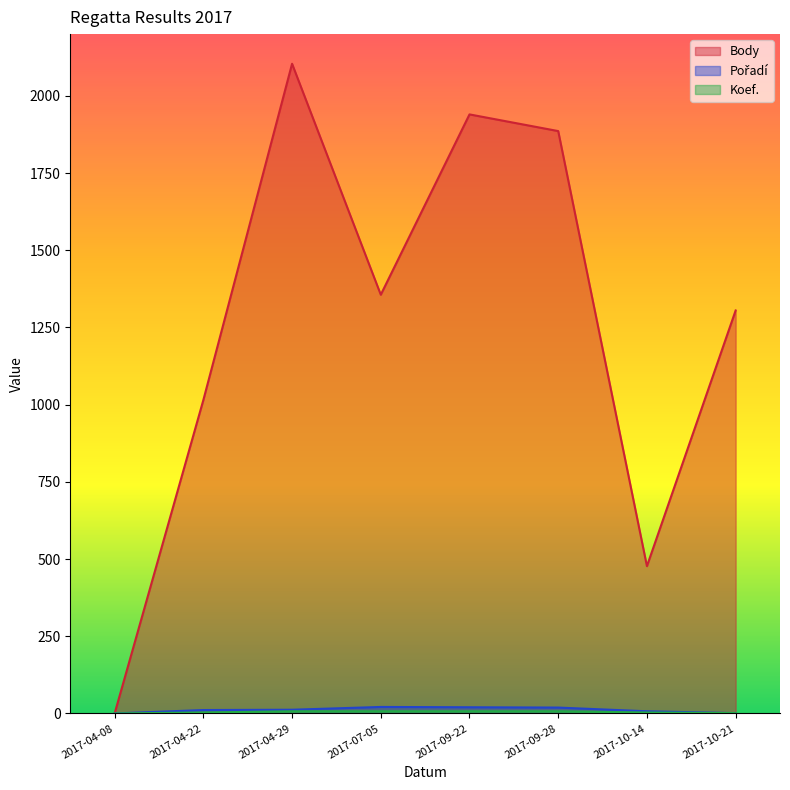

True or false: Pořadí and Body cross at least once.

False